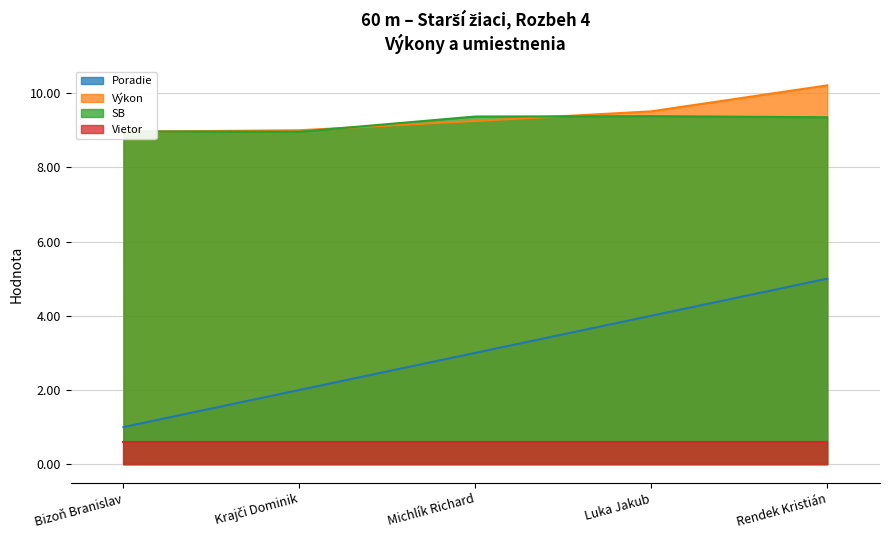

Is the value of Výkon at Luka Jakub greater than the value of SB at Luka Jakub?

Yes